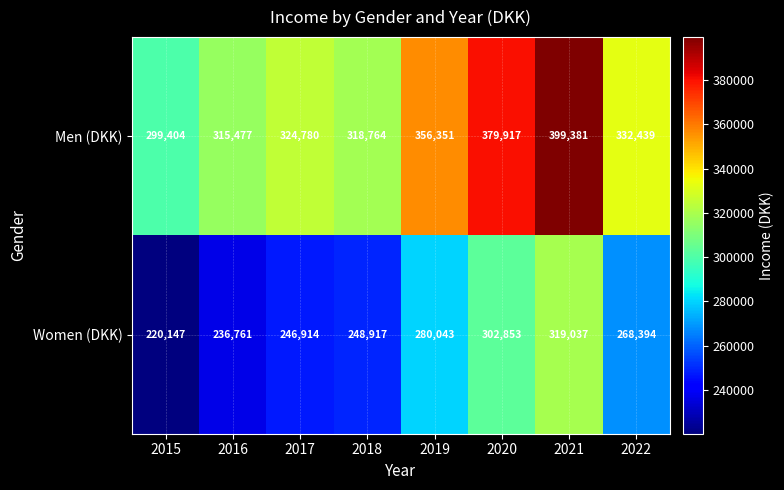

Reading left to right, transcribe all the data shown in this chart.

Men (DKK): 2015=299404	2016=315477	2017=324780	2018=318764	2019=356351	2020=379917	2021=399381	2022=332439
Women (DKK): 2015=220147	2016=236761	2017=246914	2018=248917	2019=280043	2020=302853	2021=319037	2022=268394